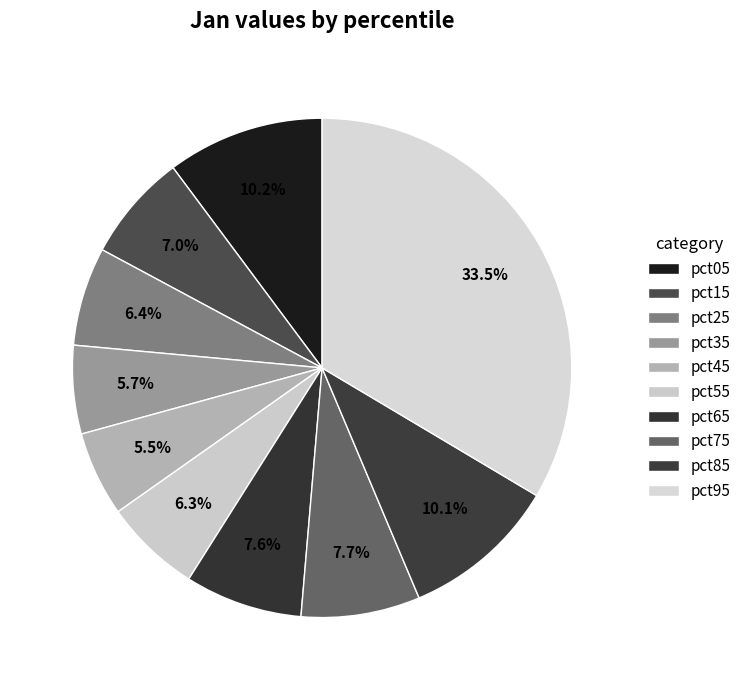

Does pct45 account for over 50% of the chart?

No